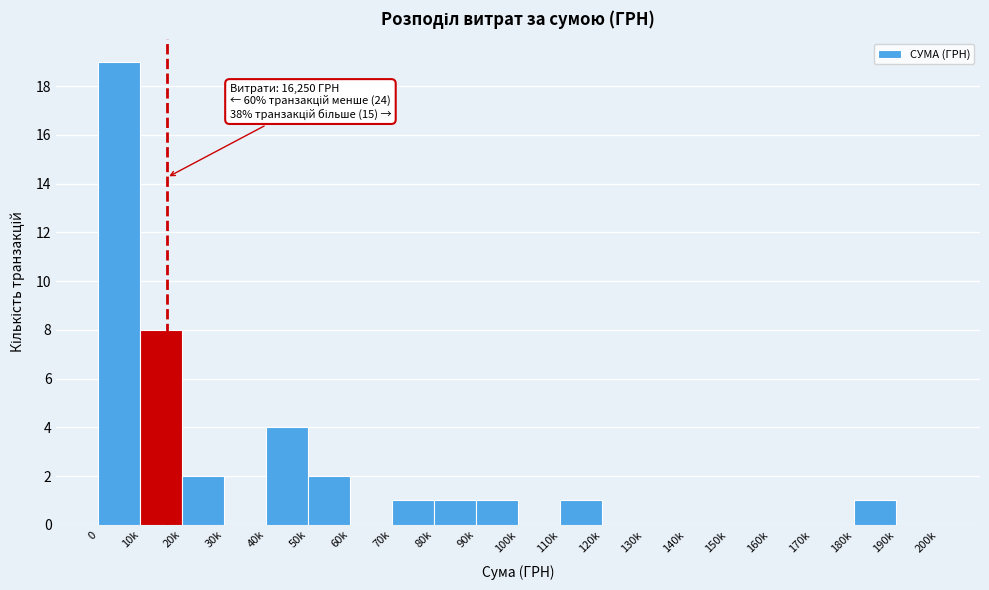

Reading left to right, extract all data points from this chart.

0=19	10k=8	20k=2	30k=0	40k=4	50k=2	60k=0	70k=1	80k=1	90k=1	100k=0	110k=1	120k=0	130k=0	140k=0	150k=0	160k=0	170k=0	180k=1	190k=0